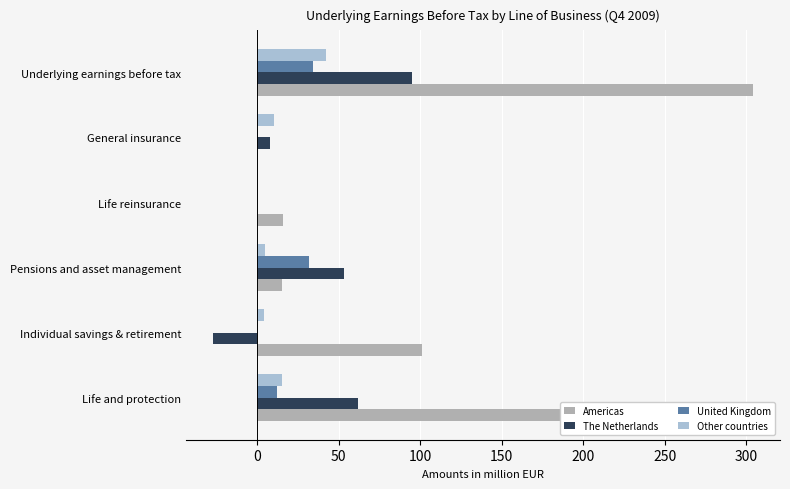

List the series in order of their peak value, lowest first.

United Kingdom, Other countries, The Netherlands, Americas